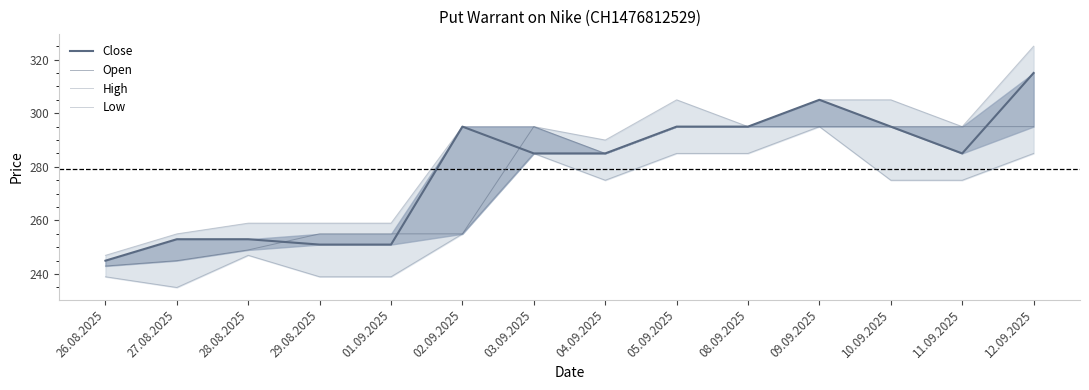

Which series has the widest spread of values?

High